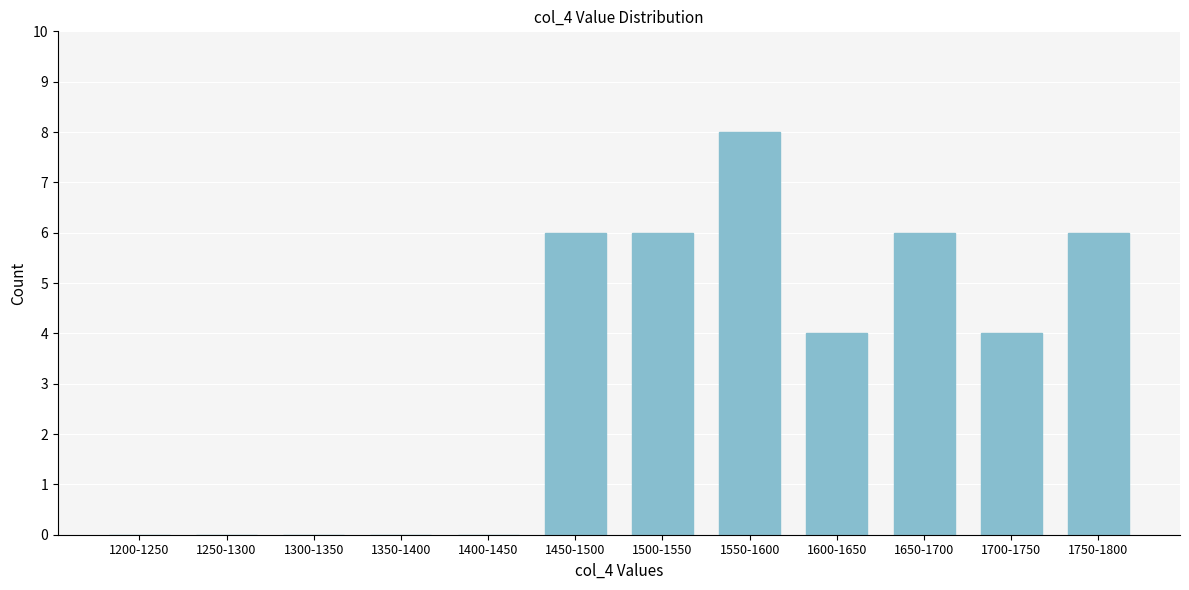

Reading left to right, what are all the values shown in this chart?

1200-1250=0	1250-1300=0	1300-1350=0	1350-1400=0	1400-1450=0	1450-1500=6	1500-1550=6	1550-1600=8	1600-1650=4	1650-1700=6	1700-1750=4	1750-1800=6